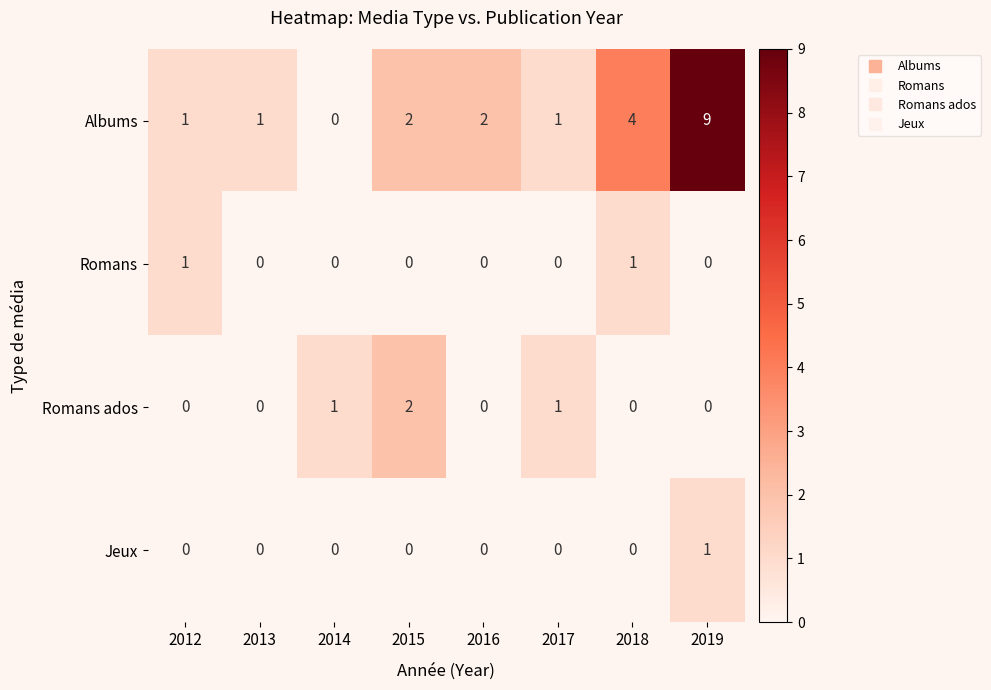

Count the Romans ados values in the range 0 to 1.

7